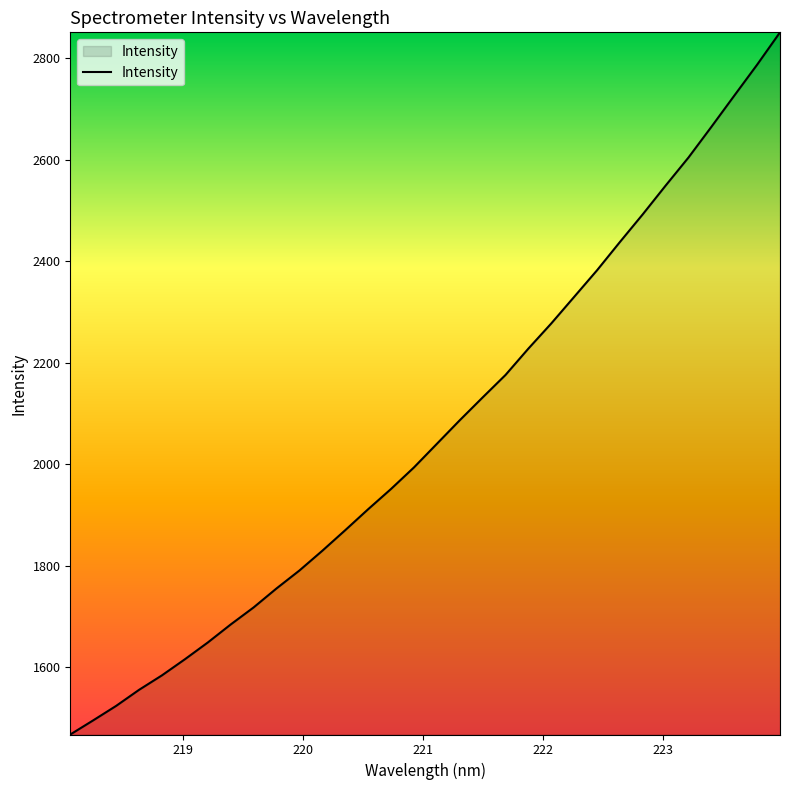

Does the chart display data point markers on the line(s)?

No